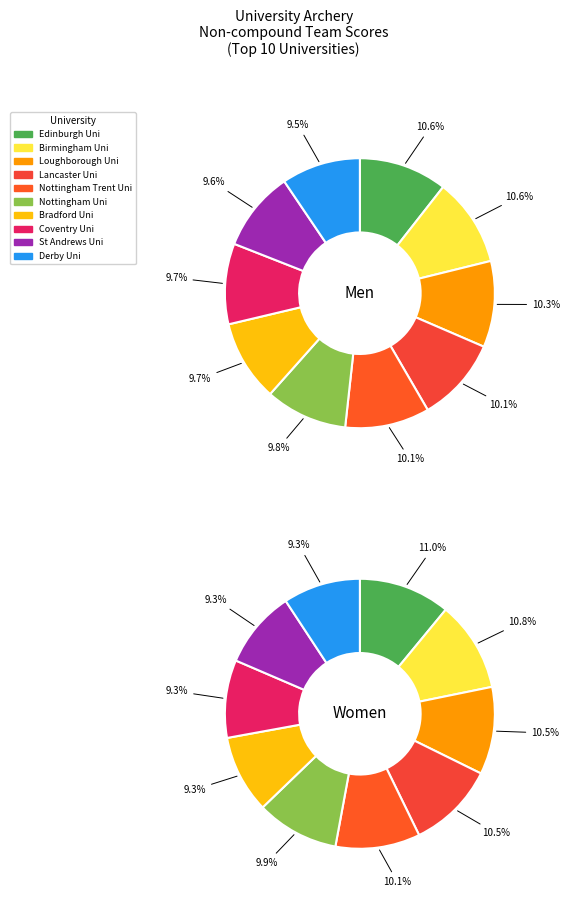

Rank the series by their average value, from highest to lowest.

Non-compound Men, Non-compound Women